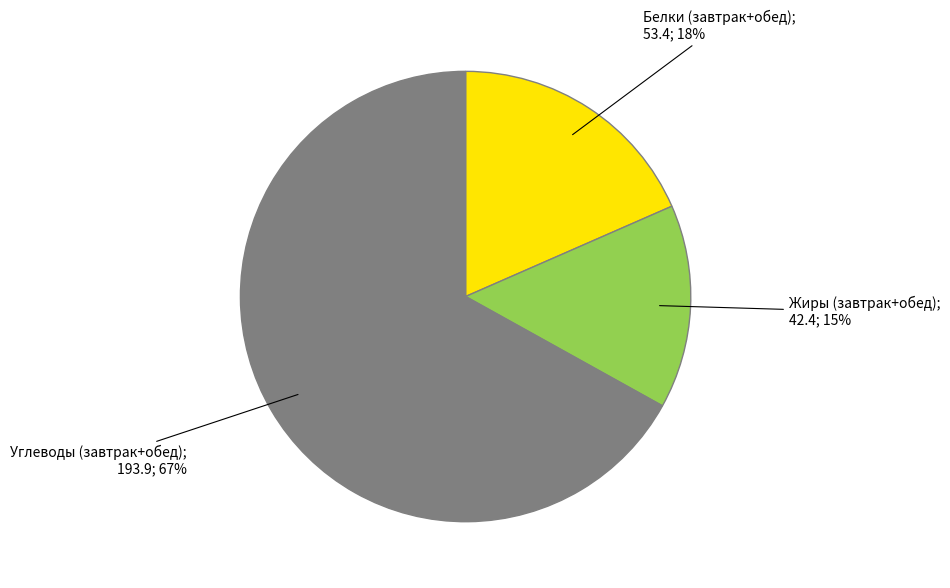

To the nearest percent, what is the average slice percentage?

33%